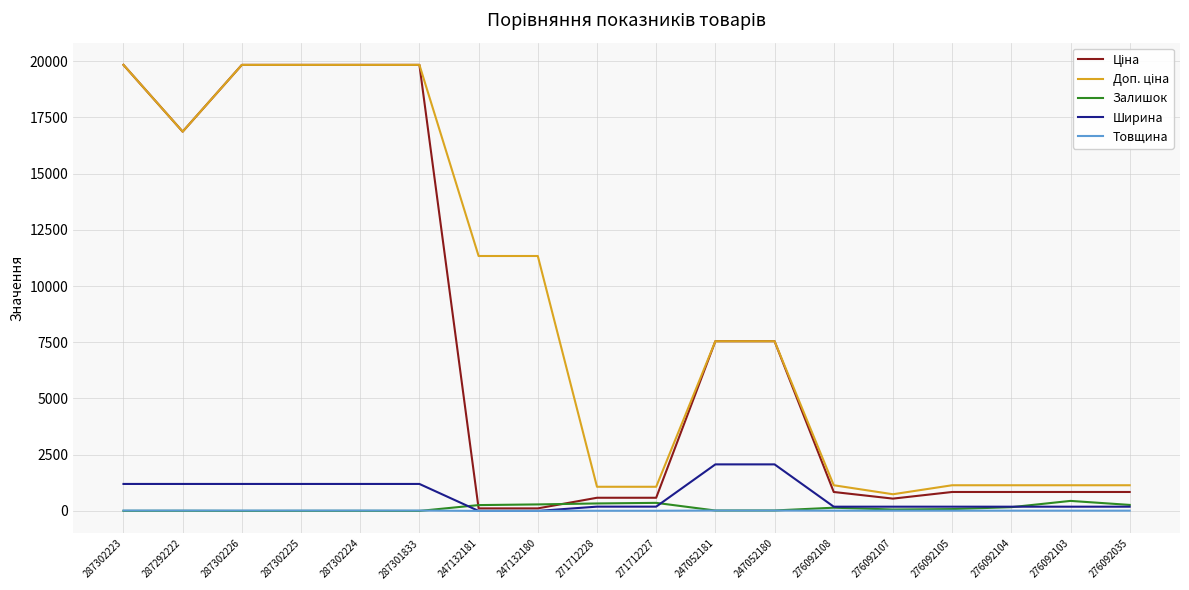

What is the maximum value shown in the chart?

19831.1